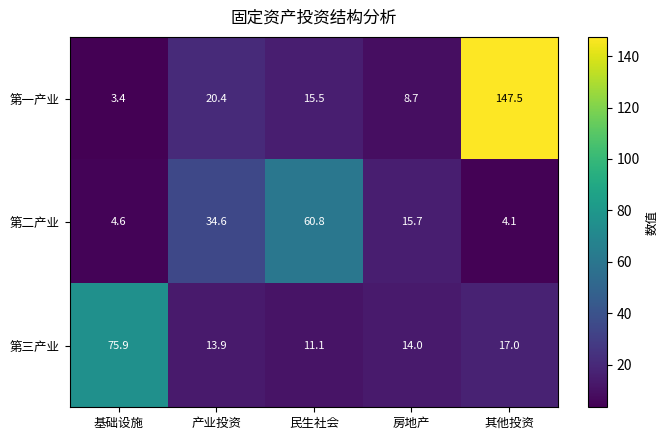

What is the average value of the 第二产业 series?

24.0